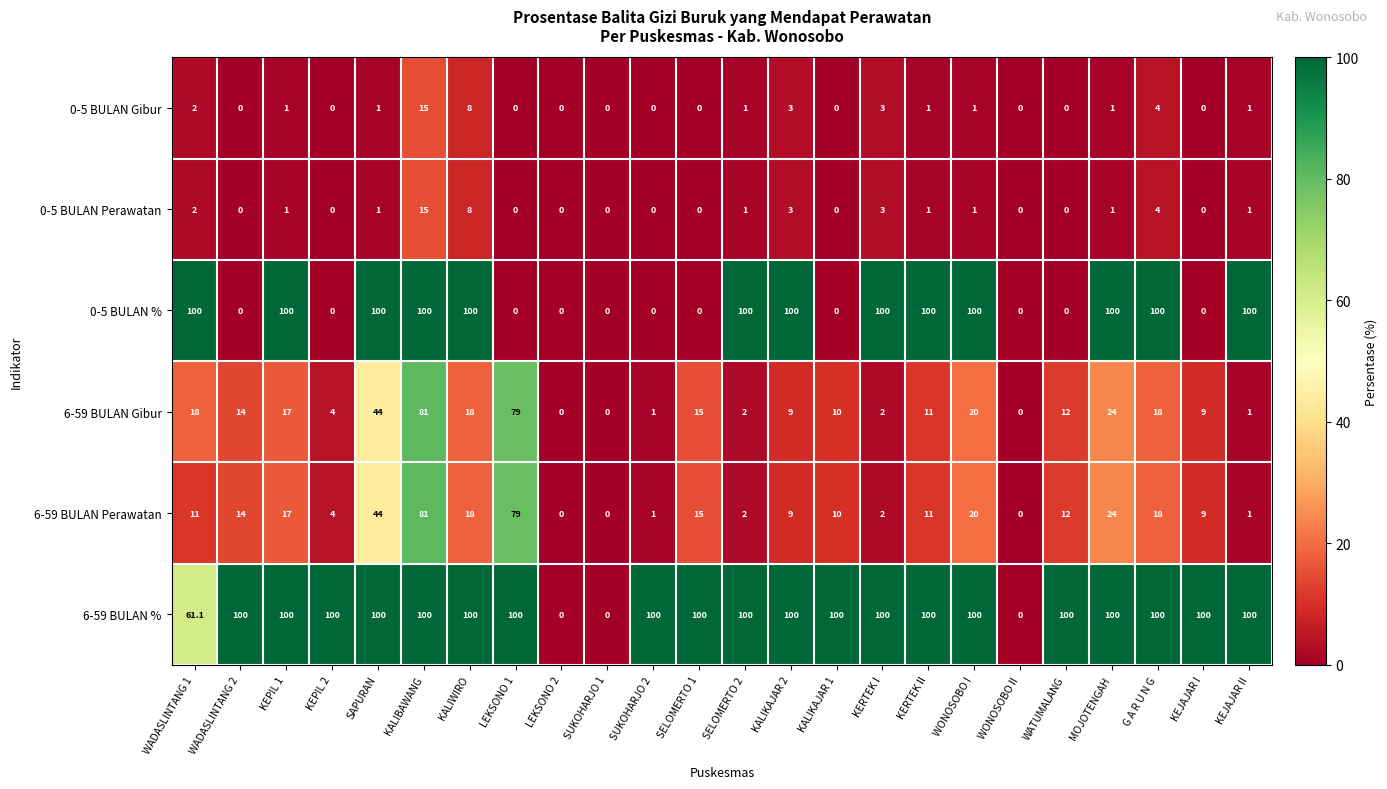

Where does the 6-59 BULAN Gibur series first go above 12?

WADASLINTANG 1